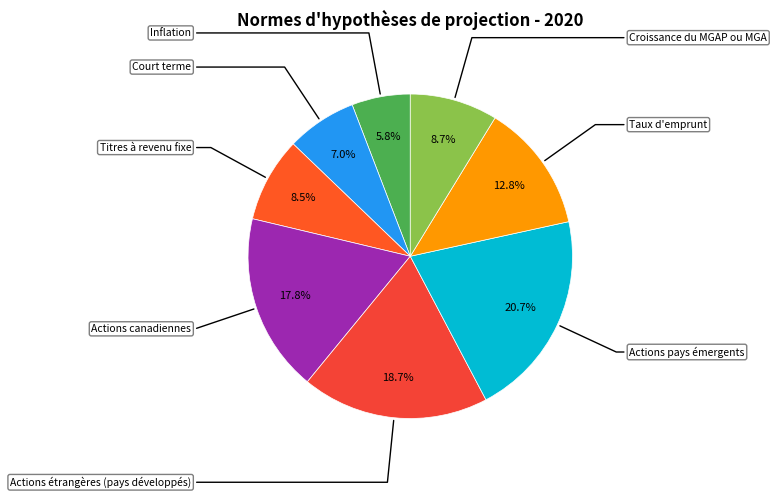

To the nearest percent, what is the average slice percentage?

12%